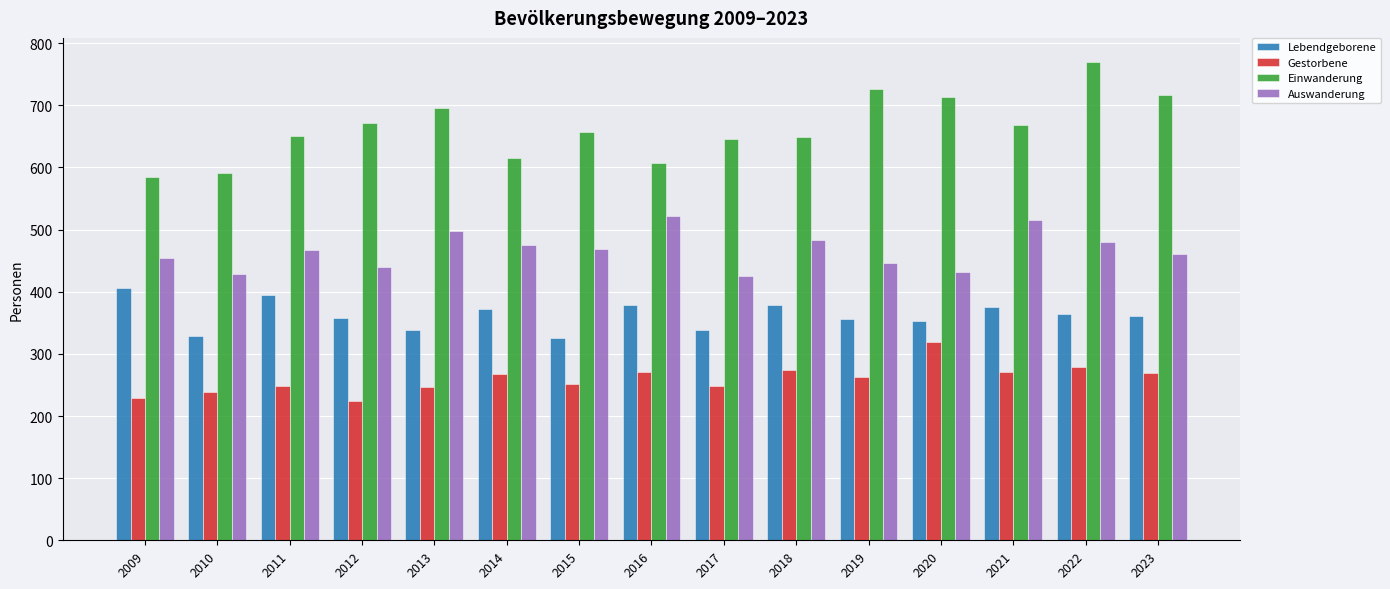

What is the sum of the Einwanderung values at 2023 and 2016?

1323